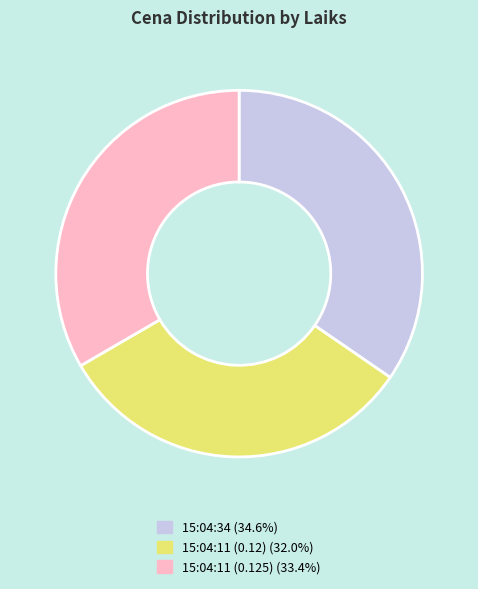

Which category has the biggest portion of the pie?

15:04:34